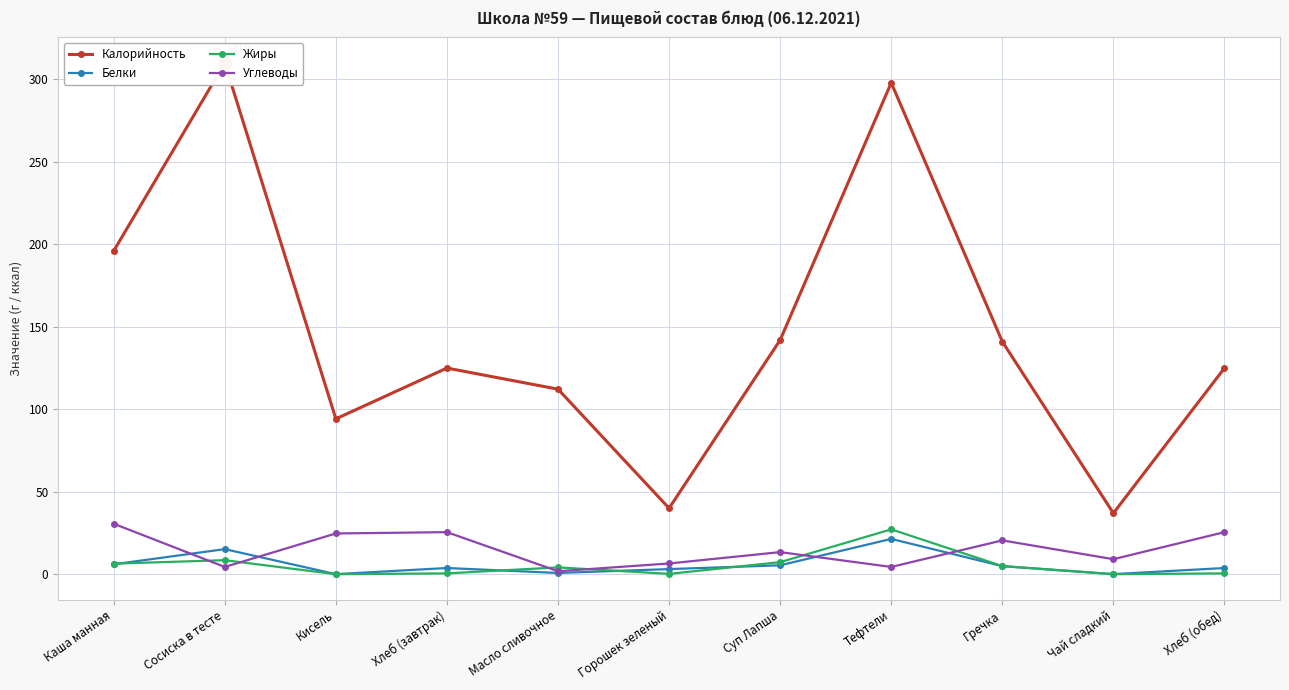

The Углеводы series shows 18.5 at Суп Лапша. True or false?

False